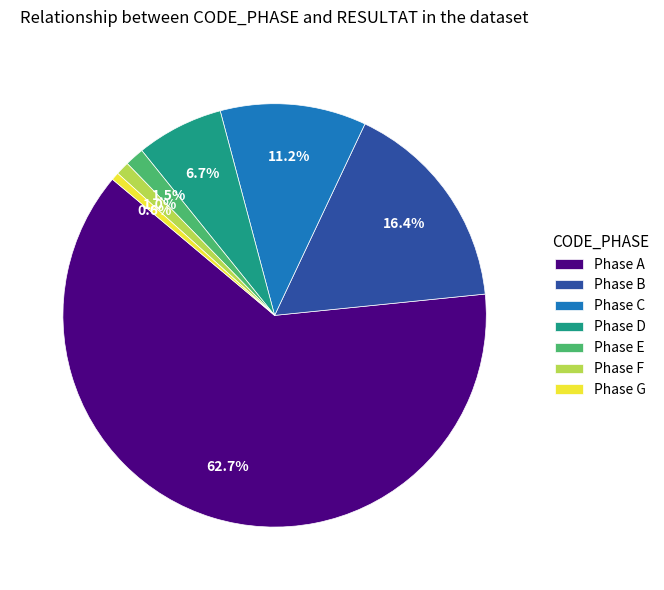

Which category has the biggest portion of the pie?

Phase A